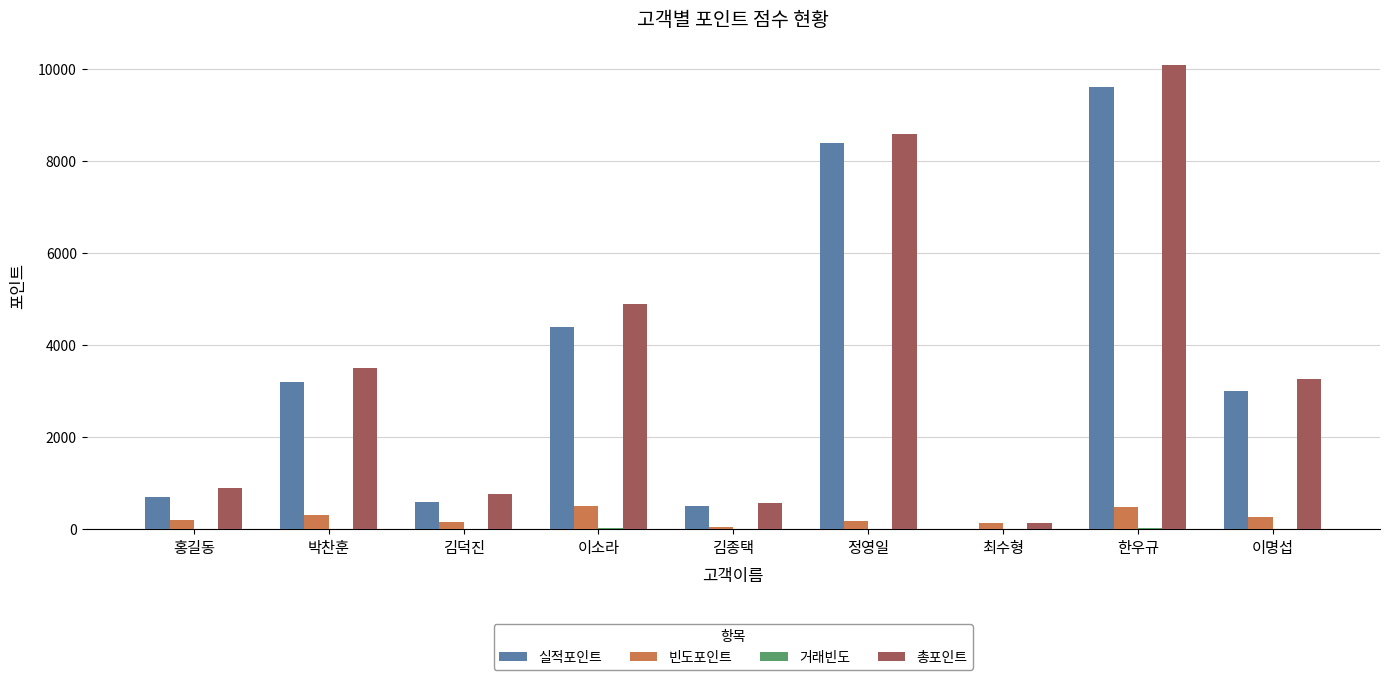

Where is 총포인트 nearest to the value 5110?

이소라